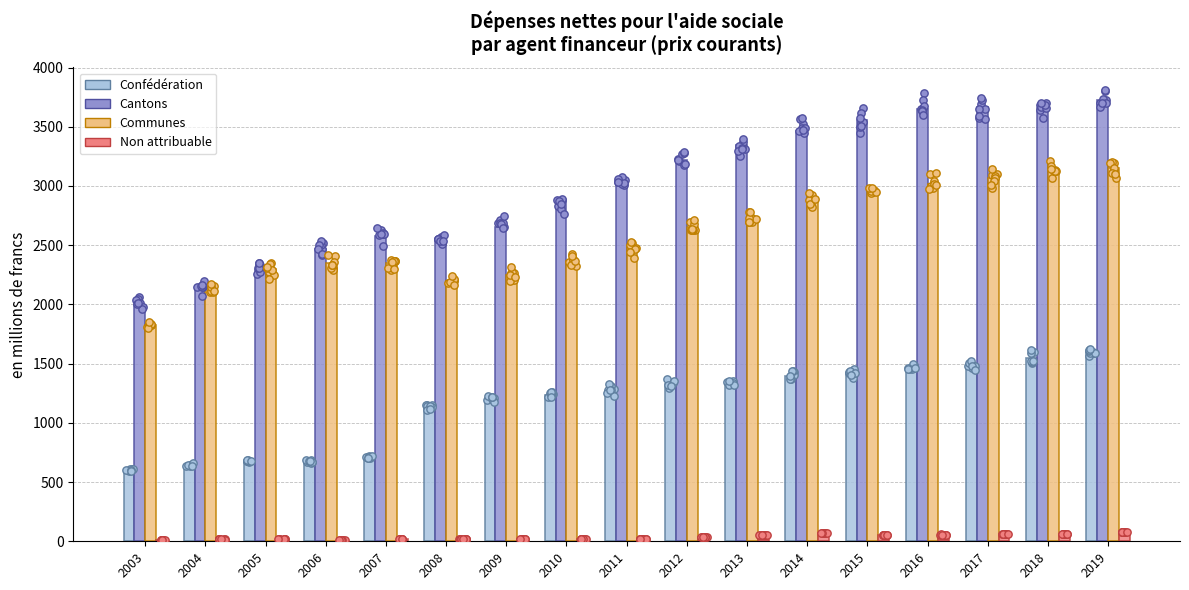

What are all the series names shown in the legend?

Confédération, Cantons, Communes, Non attribuable